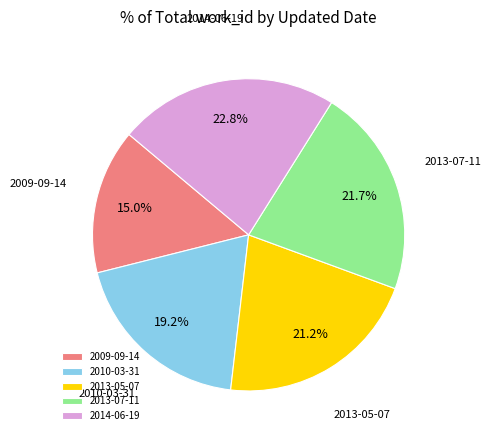

To the nearest percent, what is the difference between the 2010-03-31 and 2014-06-19 slice percentages?

4%